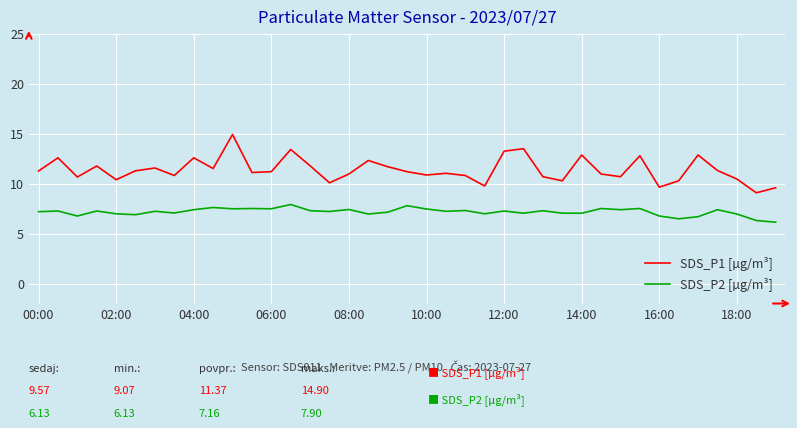

True or false: SDS_P1 [µg/m³] and SDS_P2 [µg/m³] intersect in this chart.

False